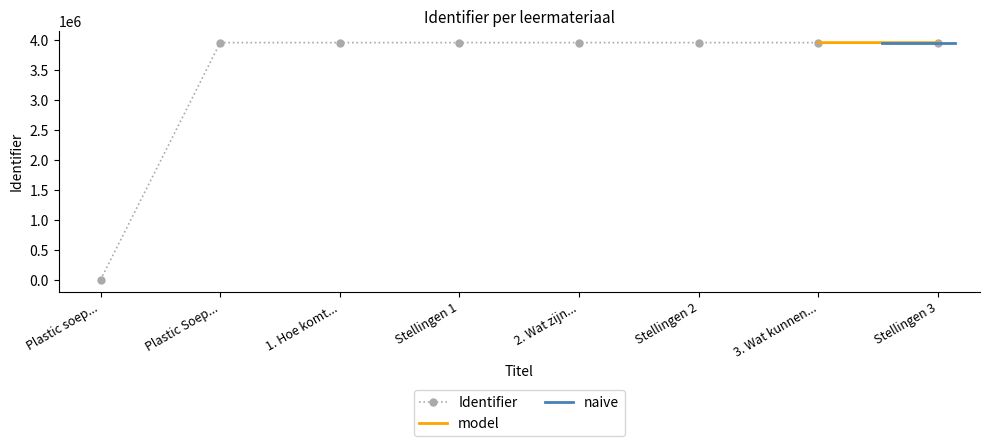

The value of Identifier at Plastic Soep... is 7011265. True or false?

False